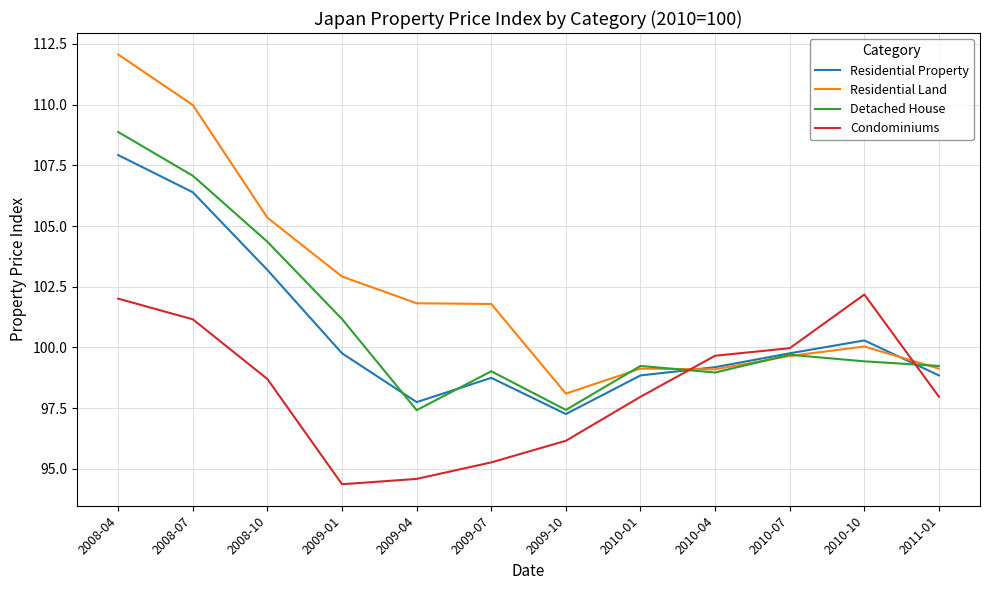

Count the number of data series in this chart.

4